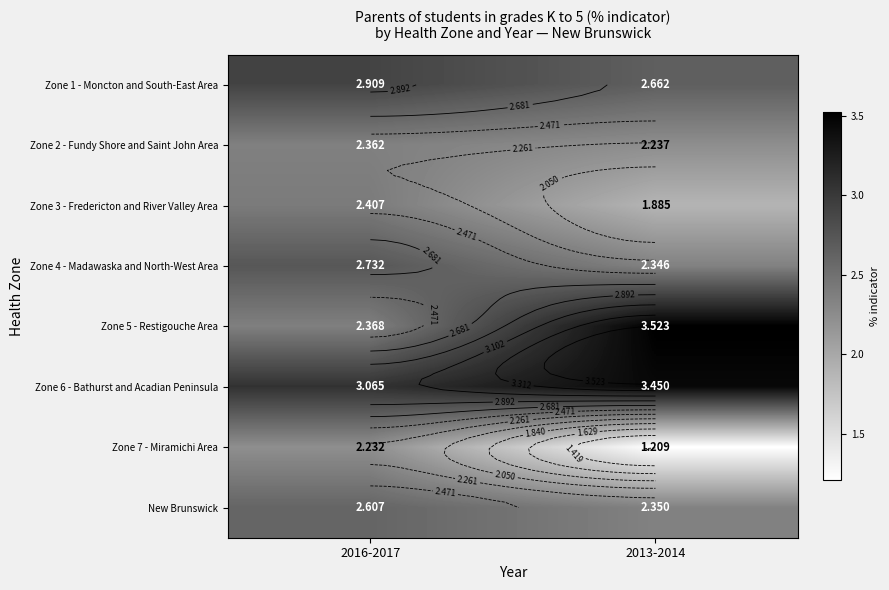

True or false: Zone 4 - Madawaska and North-West Area has a value of 2.7 at 2016-2017.

True